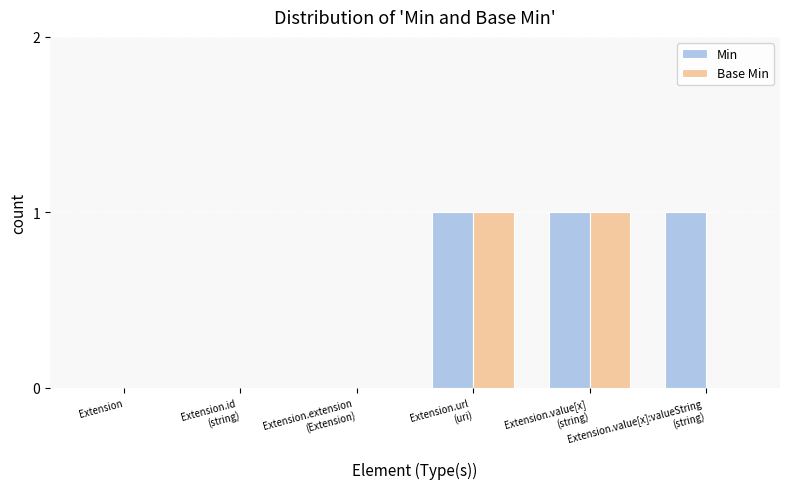

Count the number of data series in this chart.

2